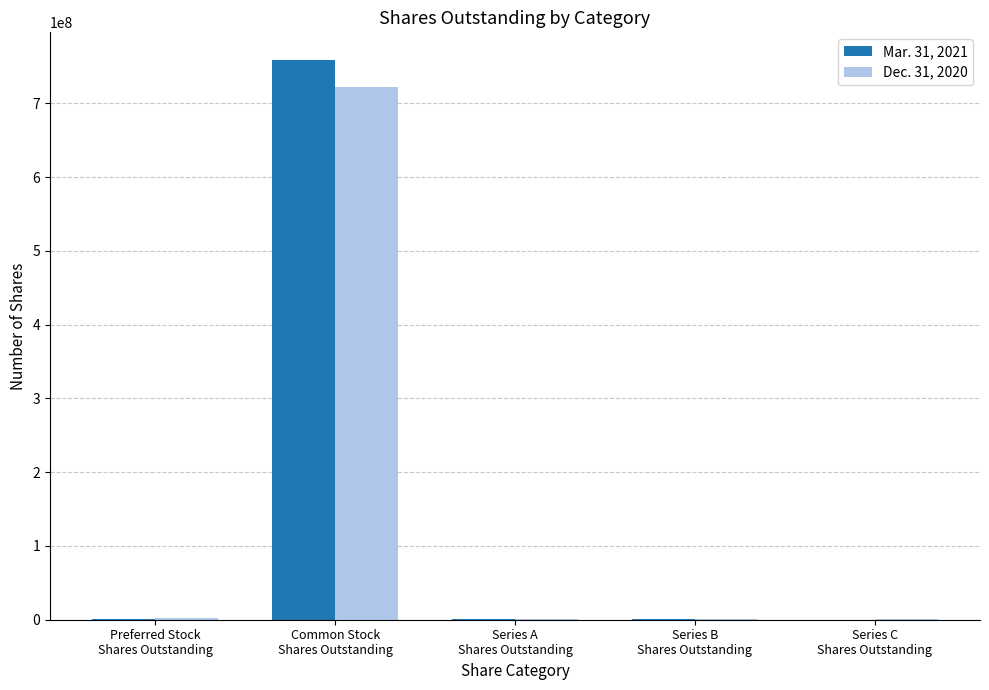

What is the greatest value displayed?

758454354